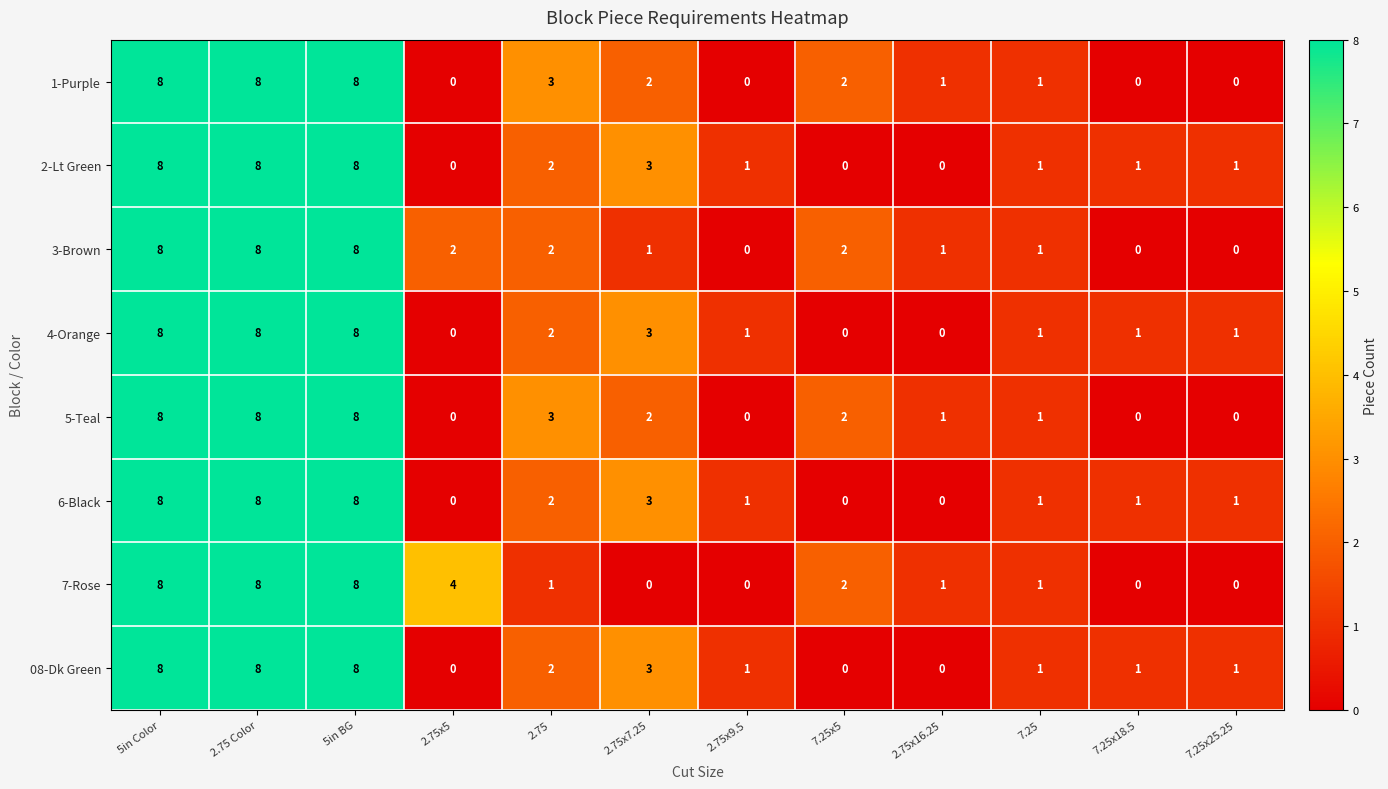

What is the maximum value for 6-Black?

8